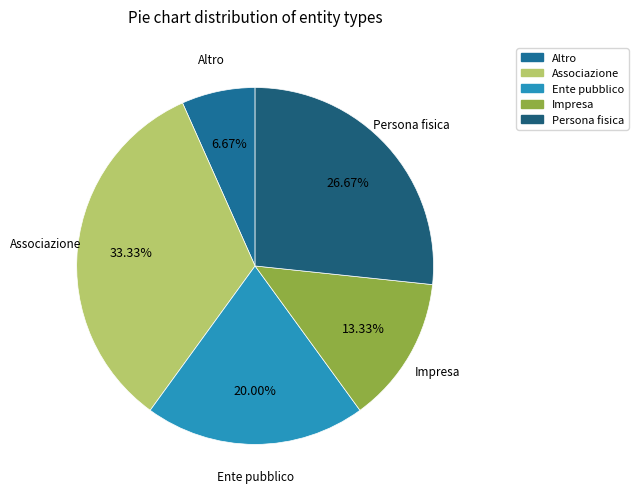

Does Ente pubblico represent more than half of the total?

No